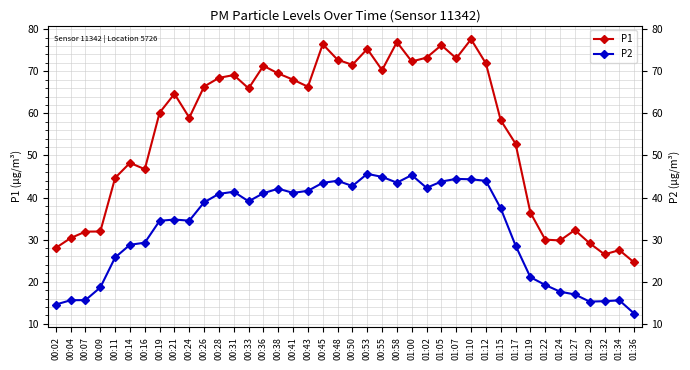

What is the difference between the maximum and second lowest values in the P1 series?

51.1